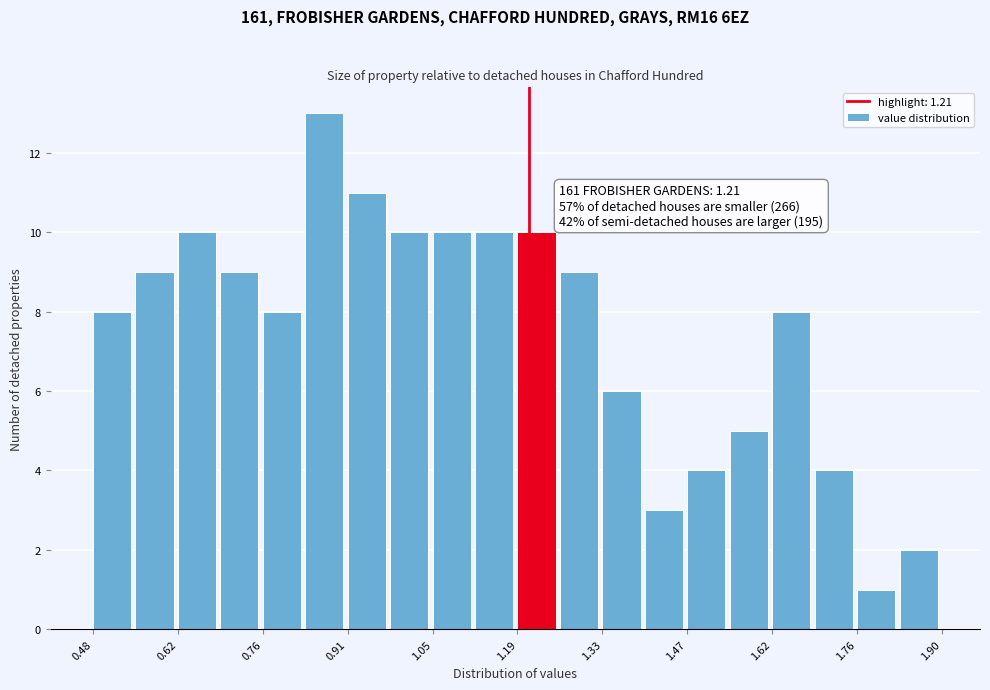

Read against the x-axis, roughly where is the centre of the tallest bar?

0.86